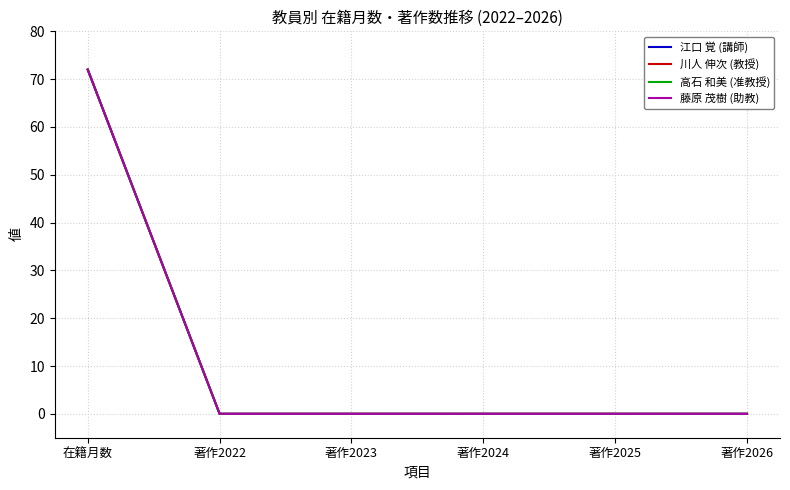

Is it true that 藤原 茂樹 (助教) equals 28 at 著作2024?

False